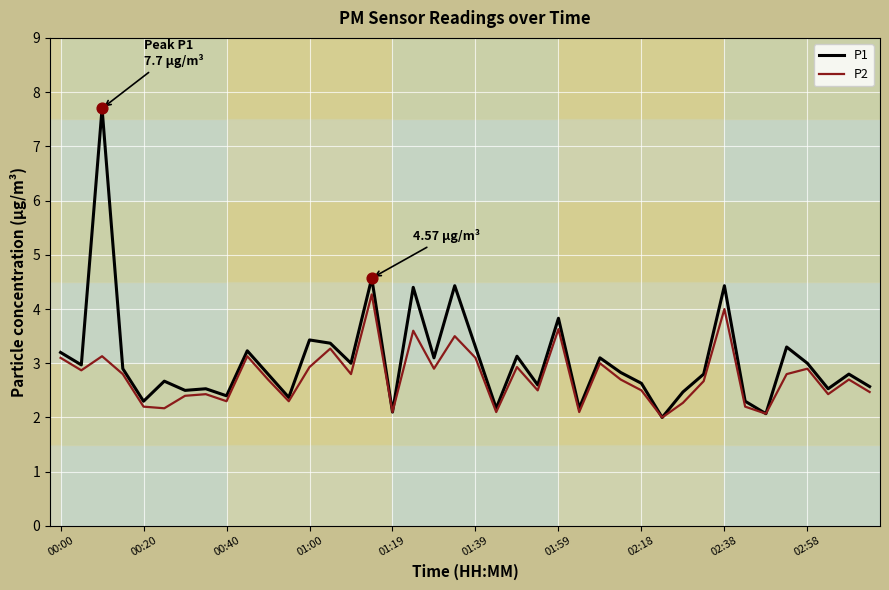

Which series has the largest total across all categories?

P1